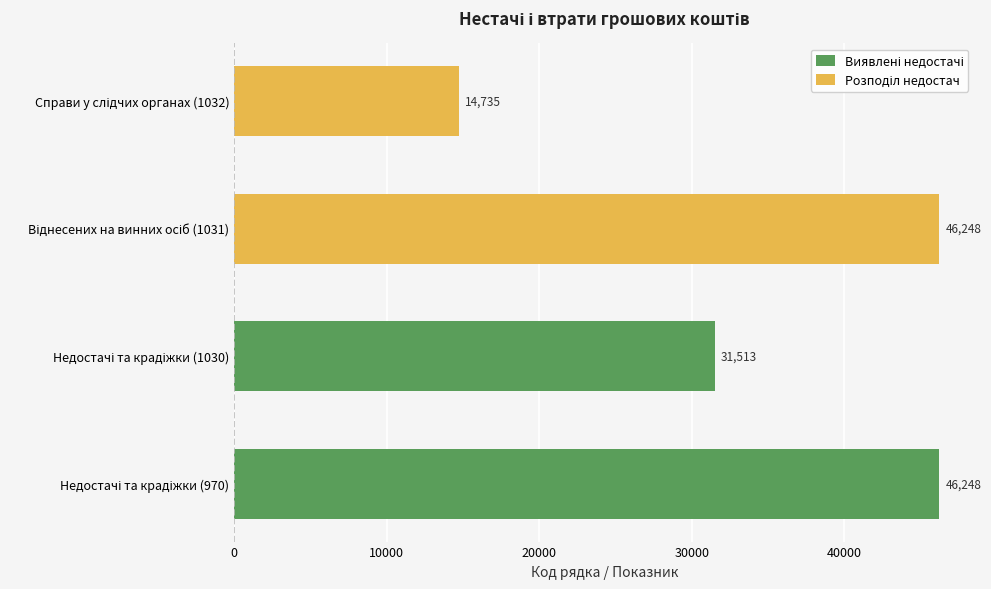

How many values in Виявлені недостачі are above zero?

2